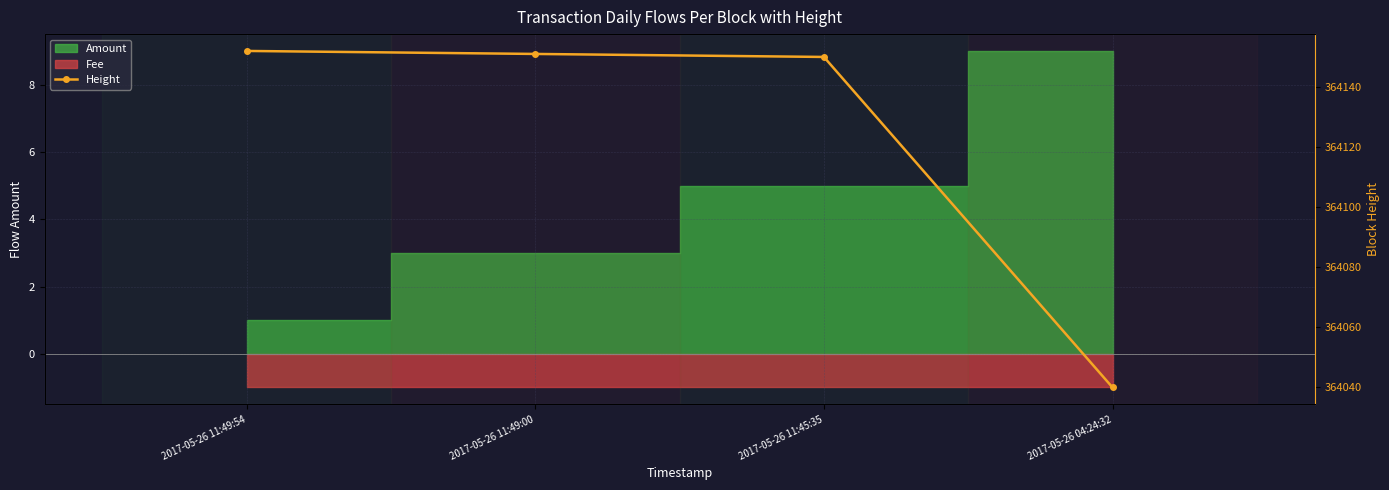

Which label corresponds to the largest value in the chart?

2017-05-26 11:49:54